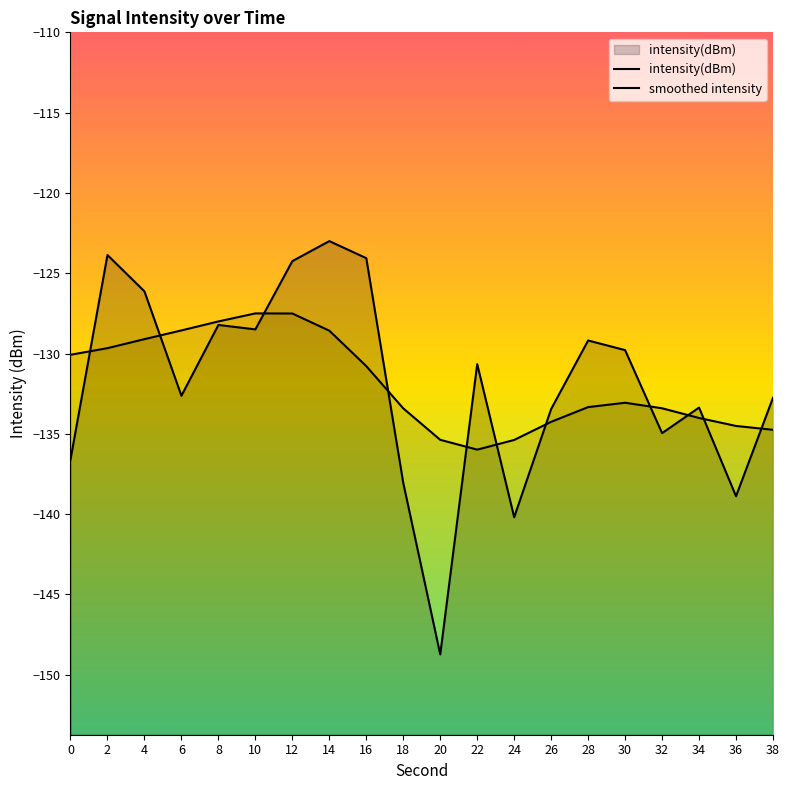

How many data points in intensity(dBm) are less than -130?

11